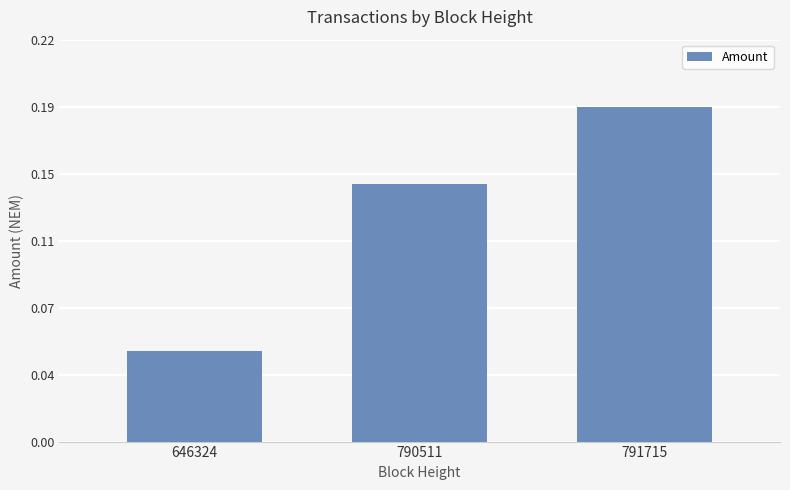

The value at 790511 is 0.1. True or false?

True